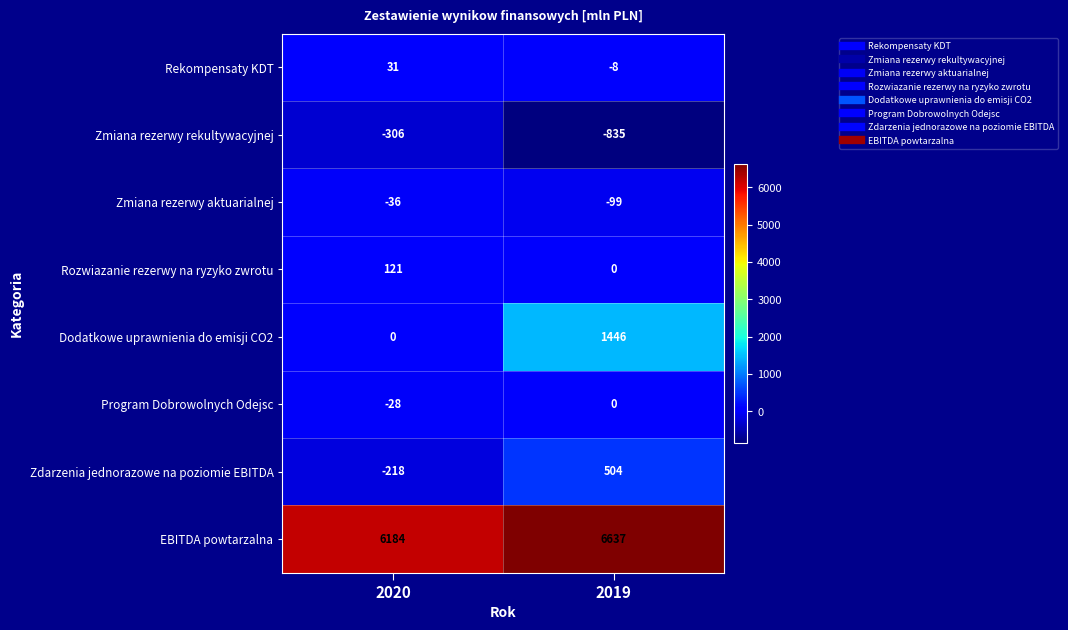

Is it true that Zmiana rezerwy rekultywacyjnej equals -538 at 2019?

False